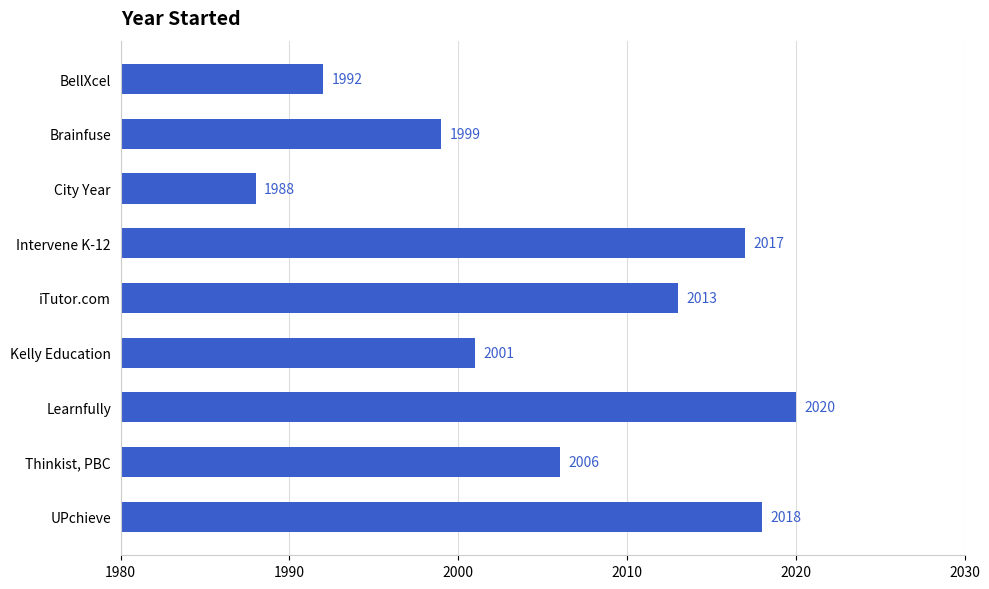

How many data points are less than 2006?

4